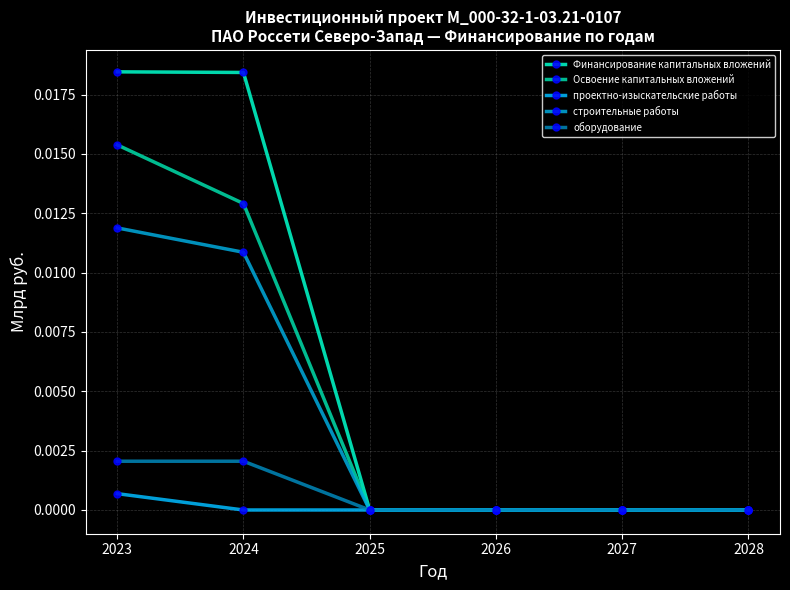

Is this an area chart (filled region under the line)?

No